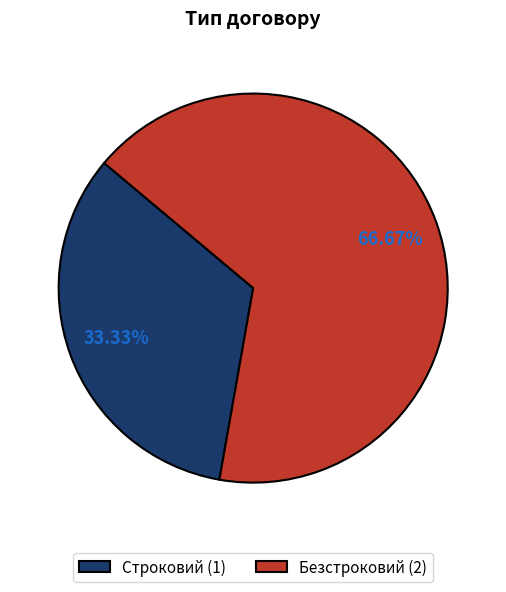

True or false: Строковий accounts for 41% of the total.

False